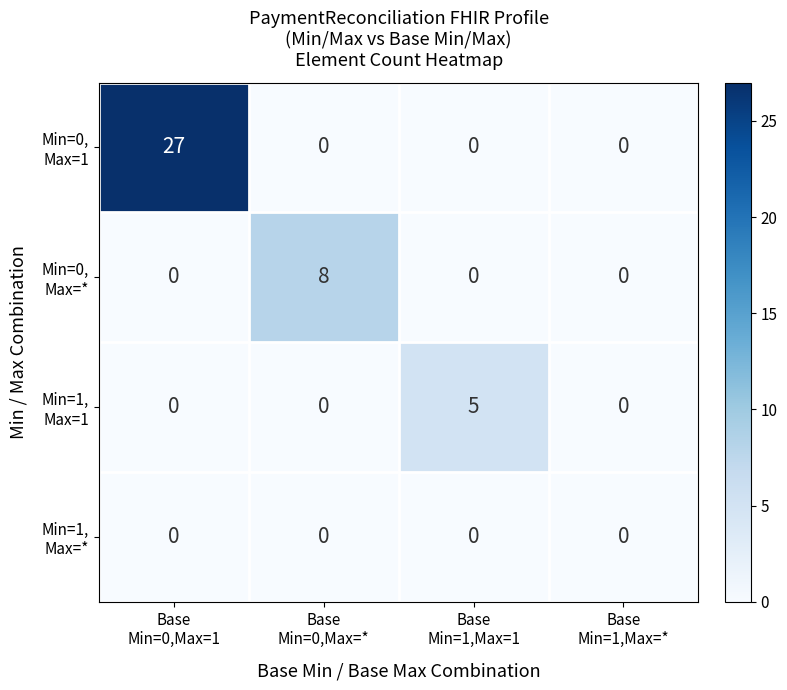

At how many categories does at least one series exceed 3?

3